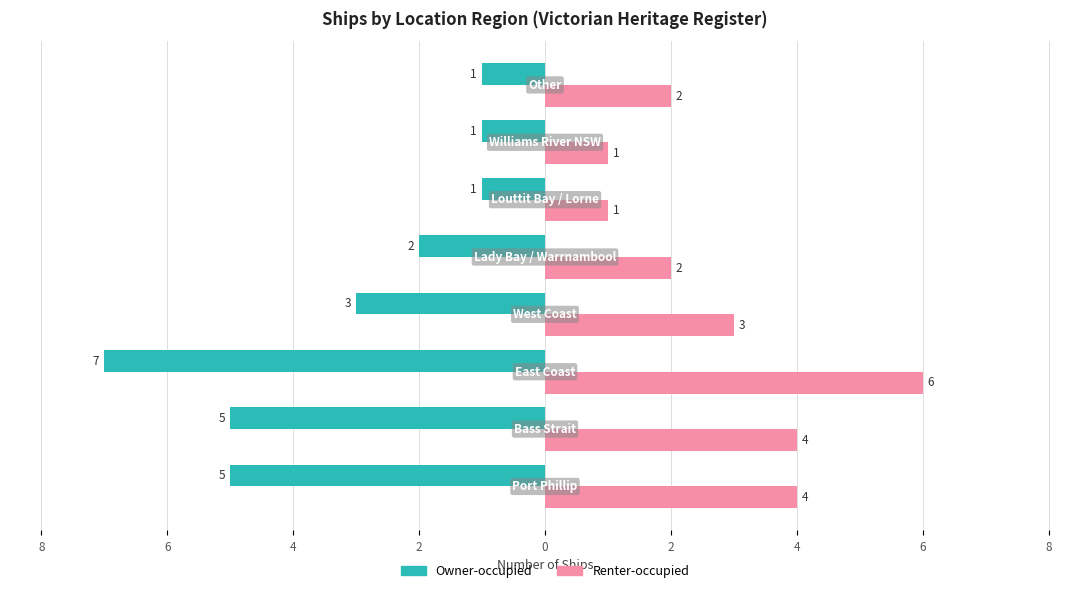

What is the difference between the maximum and minimum values in the Owner-occupied series?

6